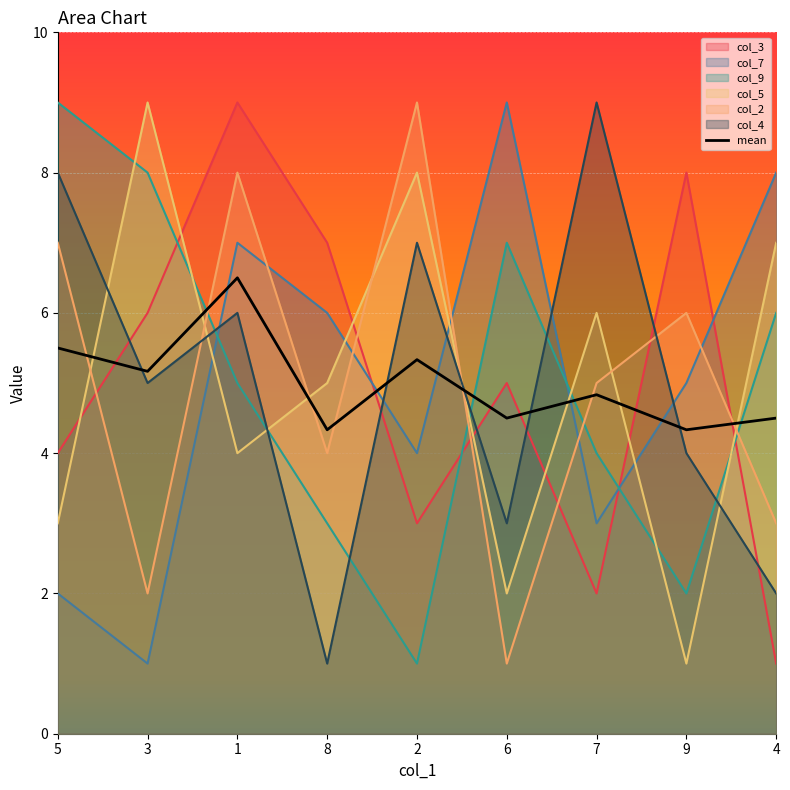

What is the label of the 9th point from the right?

5